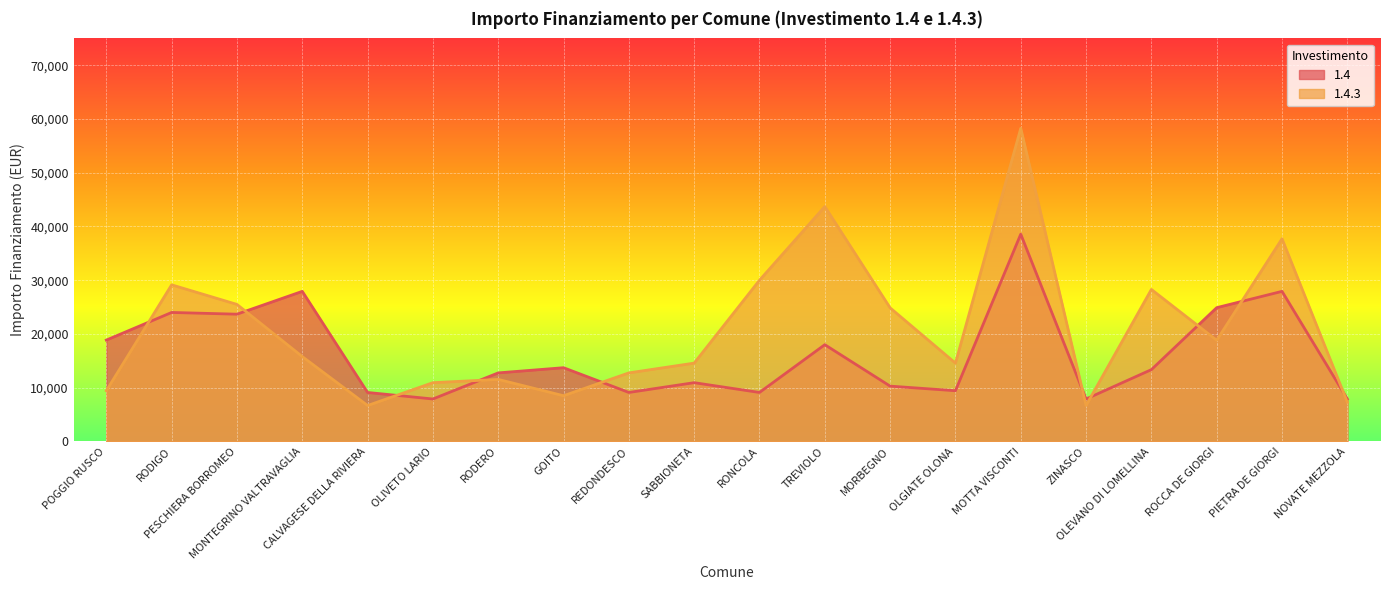

Reading right to left, extract all data points from this chart.

1.4: NOVATE MEZZOLA=7891	PIETRA DE GIORGI=27922	ROCCA DE GIORGI=24887	OLEVANO DI LOMELLINA=13354	ZINASCO=7891	MOTTA VISCONTI=38565	OLGIATE OLONA=9427	MORBEGNO=10284	TREVIOLO=17997	RONCOLA=9105	SABBIONETA=10926	REDONDESCO=9105	GOITO=13712	RODERO=12747	OLIVETO LARIO=7891	CALVAGESE DELLA RIVIERA=9105	MONTEGRINO VALTRAVAGLIA=27922	PESCHIERA BORROMEO=23673	RODIGO=23996	POGGIO RUSCO=18854
1.4.3: NOVATE MEZZOLA=7284	PIETRA DE GIORGI=37708	ROCCA DE GIORGI=18817	OLEVANO DI LOMELLINA=28281	ZINASCO=6677	MOTTA VISCONTI=58272	OLGIATE OLONA=14568	MORBEGNO=24853	TREVIOLO=43707	RONCOLA=29995	SABBIONETA=14568	REDONDESCO=12747	GOITO=8498	RODERO=11533	OLIVETO LARIO=10926	CALVAGESE DELLA RIVIERA=6677	MONTEGRINO VALTRAVAGLIA=15782	PESCHIERA BORROMEO=25494	RODIGO=29136	POGGIO RUSCO=9427